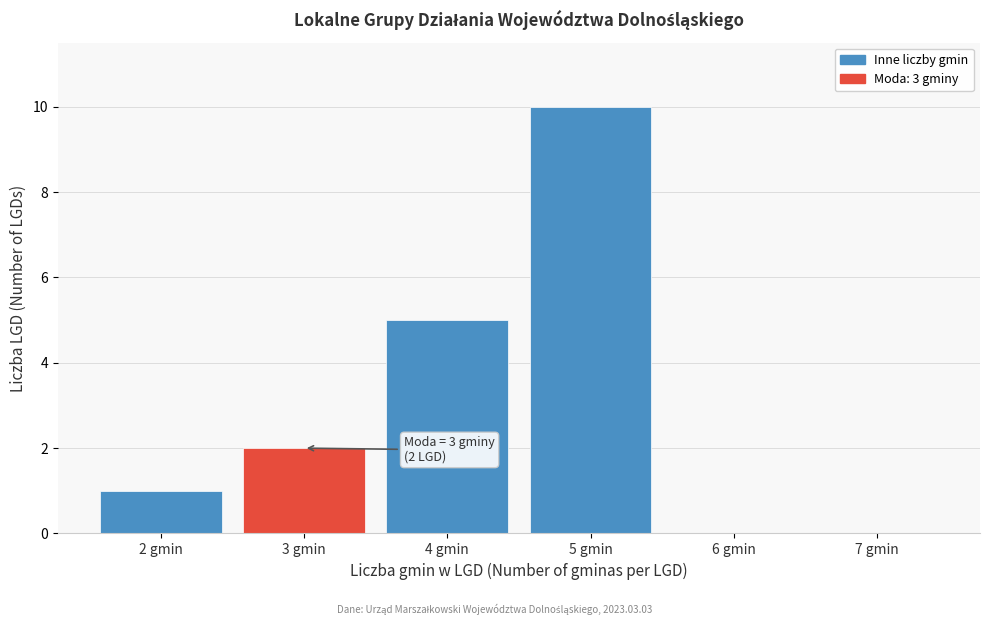

Over which range of the x-axis is the bar tallest?

4.5 to 5.5